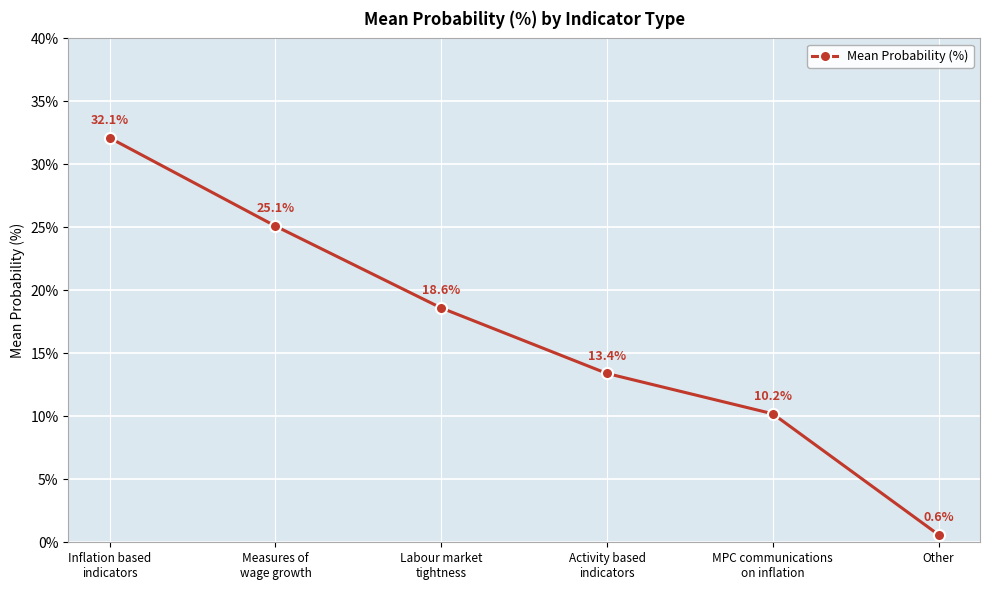

The value at Inflation based
indicators is 54.8. True or false?

False